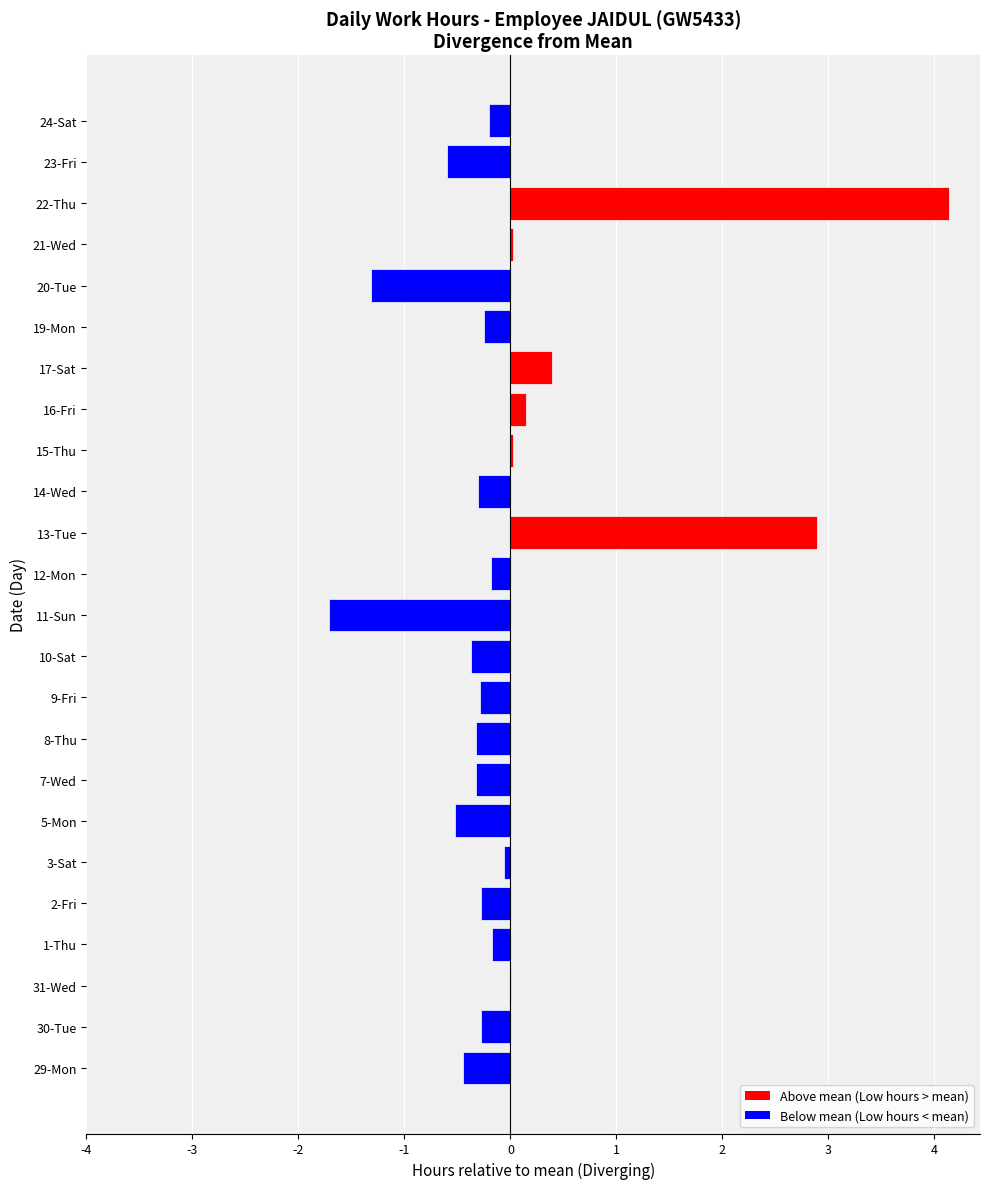

True or false: the data shows -0.3 at 14-Wed.

True